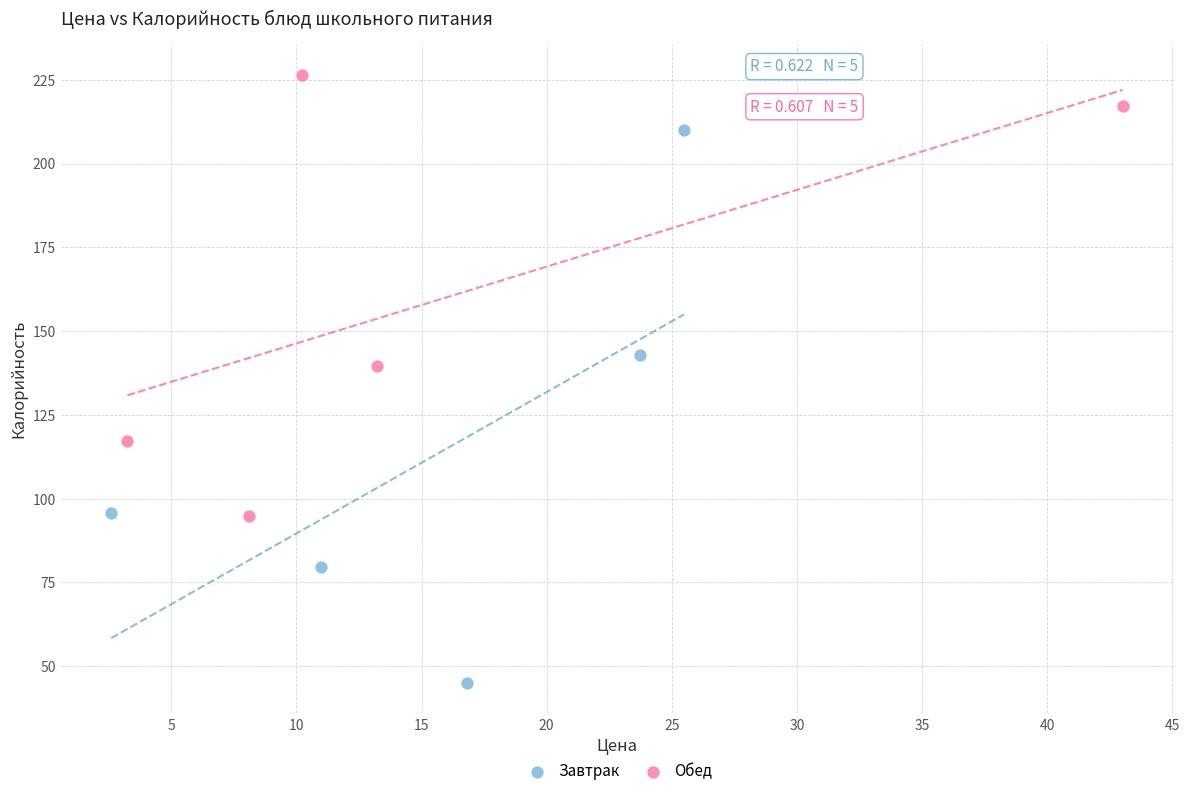

Which series has the largest Y range (max minus min)?

Завтрак